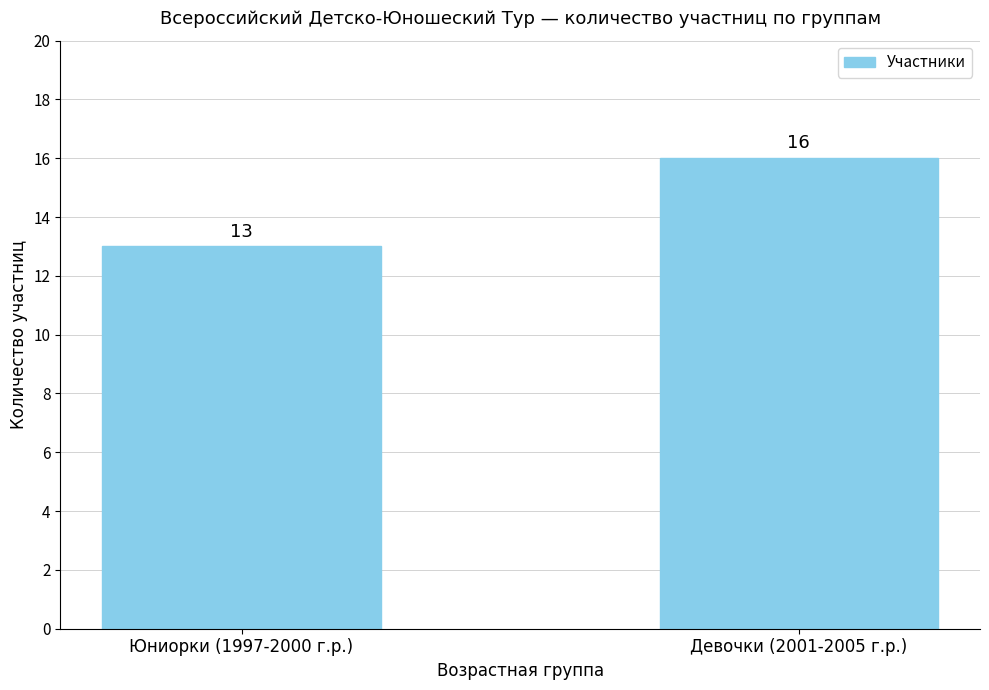

What is the change in value from Юниорки (1997-2000 г.р.) to Девочки (2001-2005 г.р.)?

+3